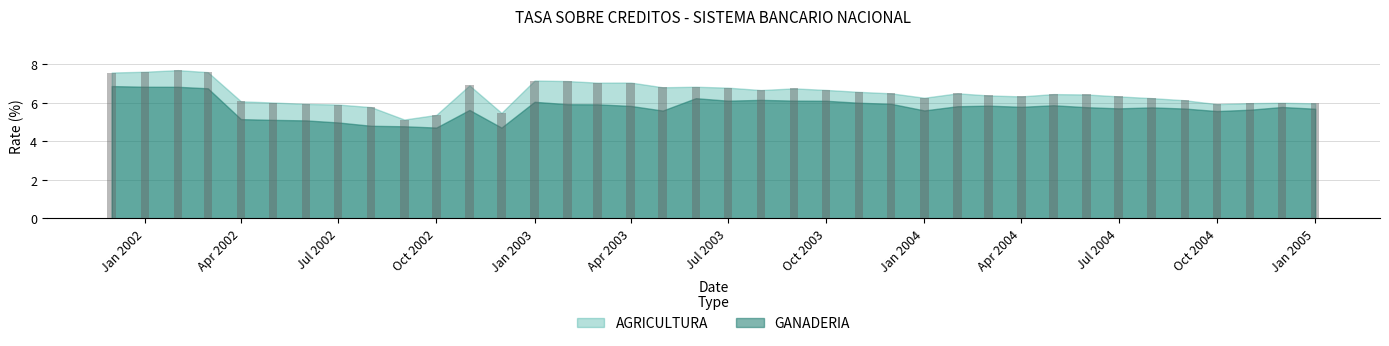

What is the sum of the GANADERIA values at 2003-01-01 and 2003-03-01?

11.9